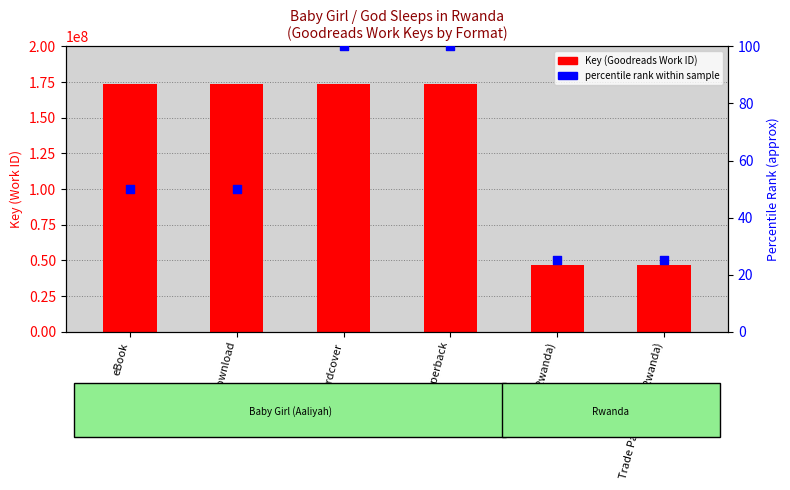

Which series has the widest spread of Y values?

Key (Goodreads Work ID)